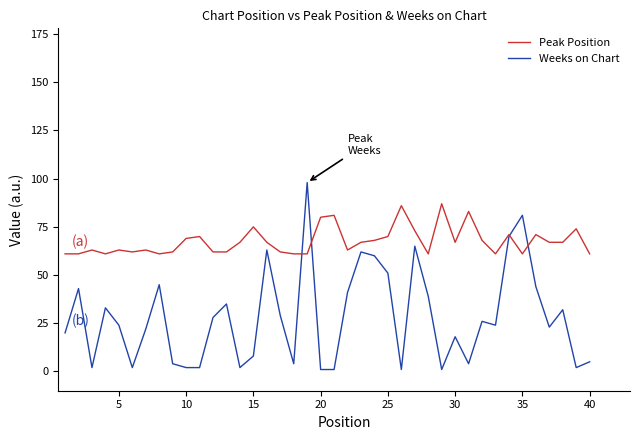

Reading left to right, extract all data points from this chart.

Peak Position: 61	61	63	61	63	62	63	61	62	69	70	62	62	67	75	67	62	61	61	80	81	63	67	68	70	86	73	61	87	67	83	68	61	71	61	71	67	67	74	61
Weeks on Chart: 20	43	2	33	24	2	22	45	4	2	2	28	35	2	8	63	29	4	98	1	1	41	62	60	51	1	65	39	1	18	4	26	24	70	81	44	23	32	2	5